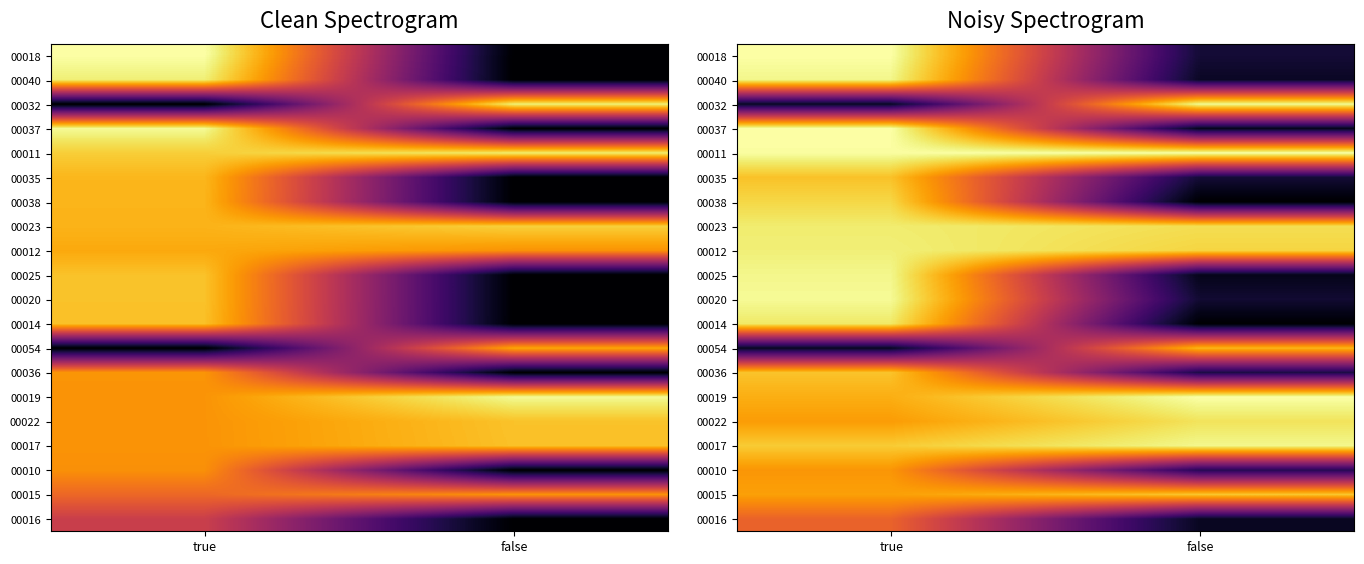

Is it true that 00019 equals 0.3 at false?

False